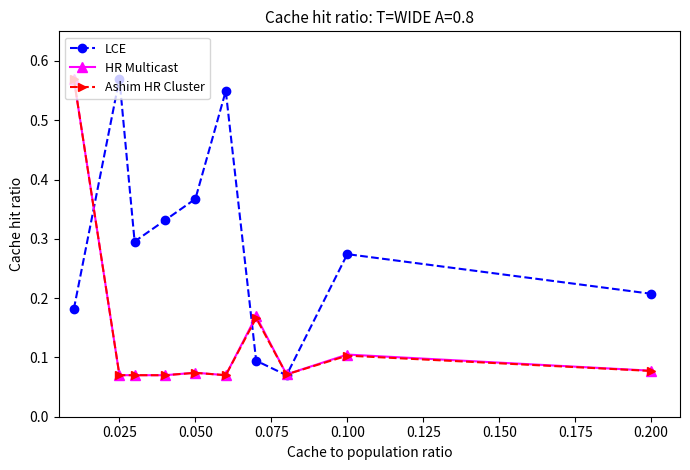

True or false: HR Multicast has more than 1 interior local peaks.

True